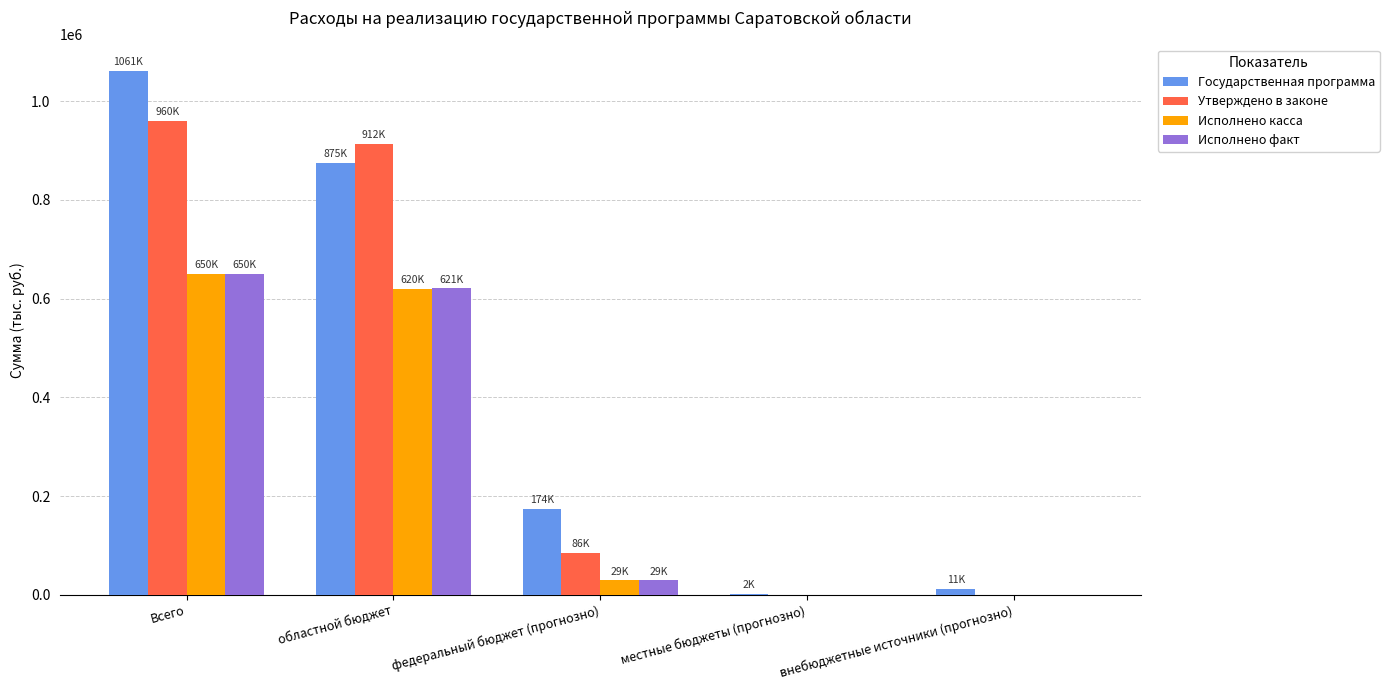

At which category is the sum across all series the highest?

Всего